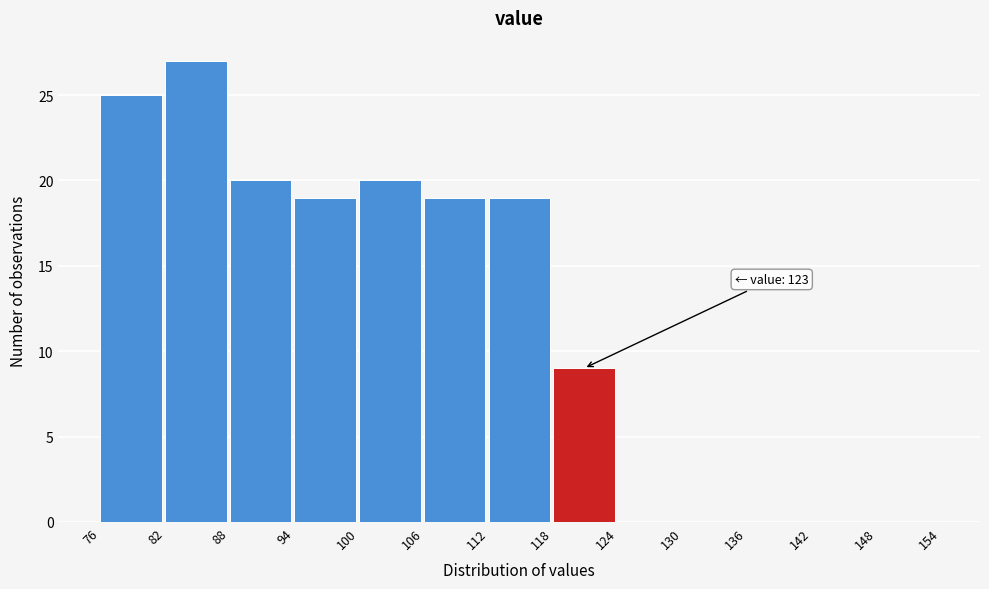

Over which range of the x-axis is the bar tallest?

82 to 88